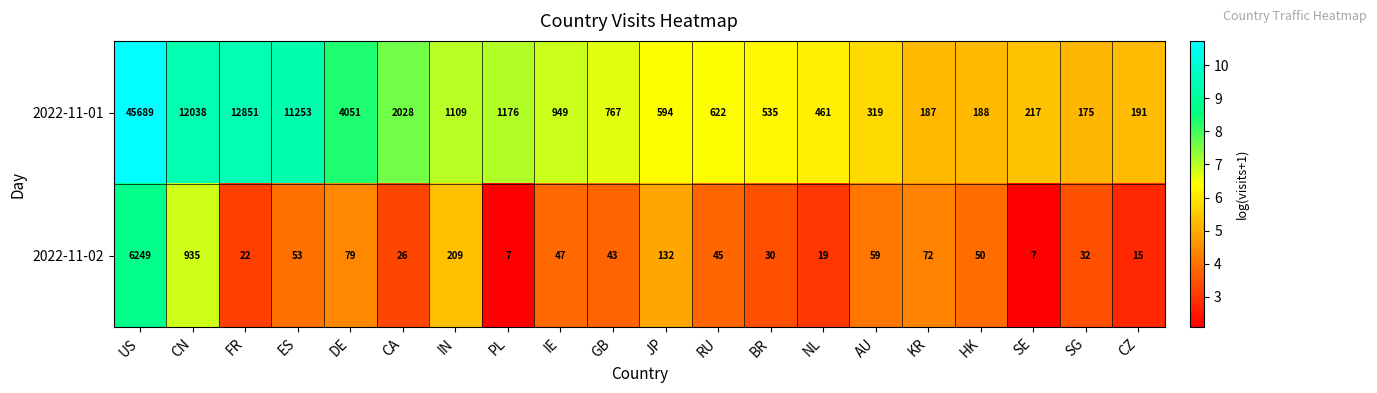

What is the difference between the maximum and minimum values in the 2022-11-01 series?

45514